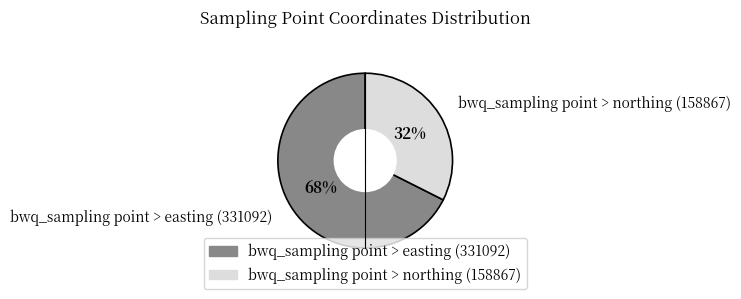

To the nearest percent, what portion does bwq_sampling point > easting (331092) represent?

68%